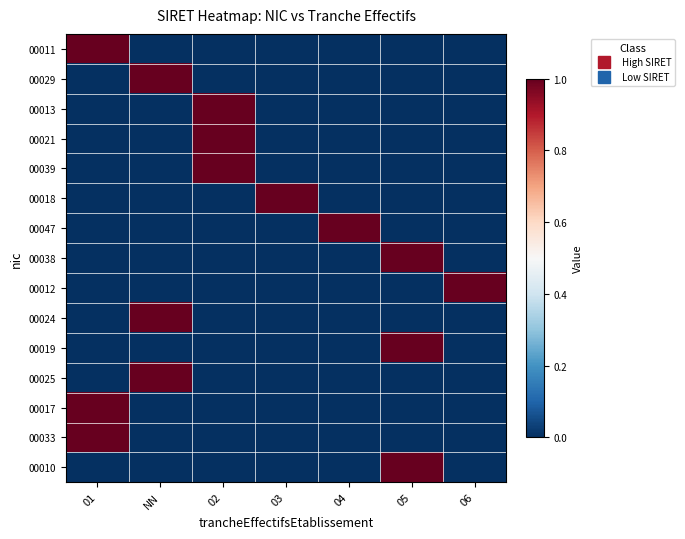

What is the difference between the highest and lowest values at 05?

1